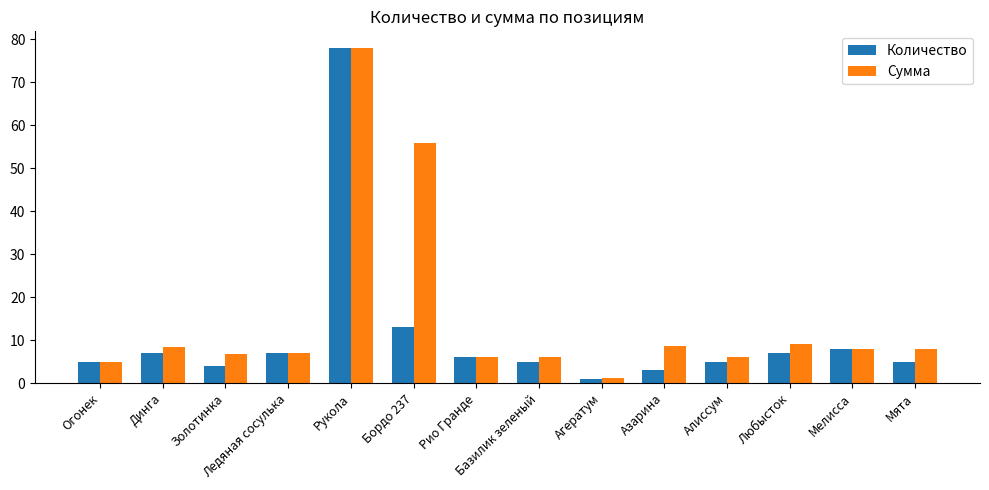

List the series in order of their overall mean, lowest first.

Количество, Сумма